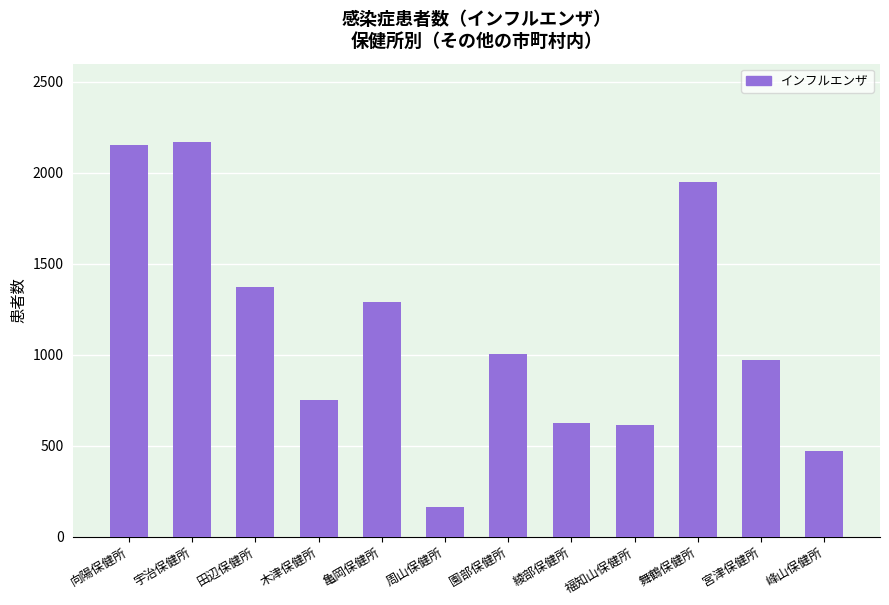

How many values are below 1003?

6